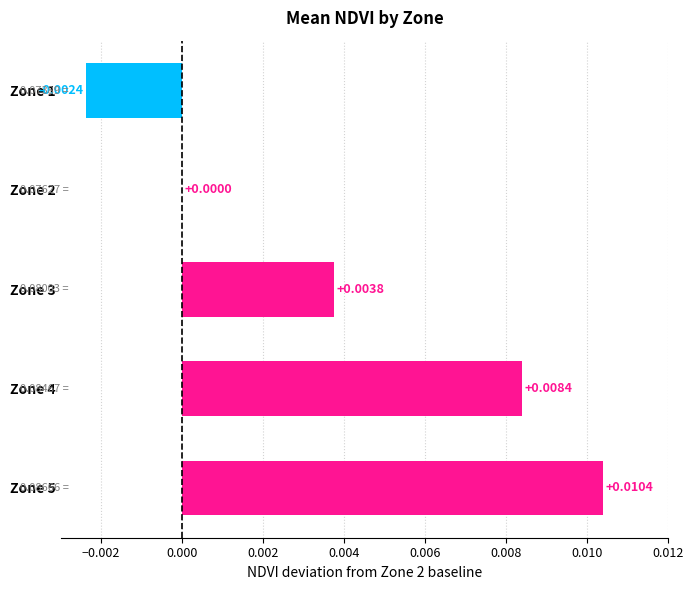

Between Zone 3 and Zone 4, which is larger?

Zone 4